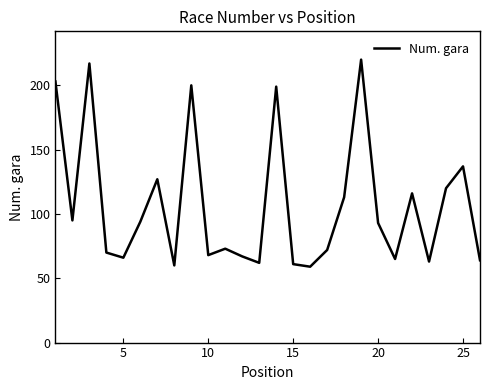

What is the difference between the maximum and minimum values?

161